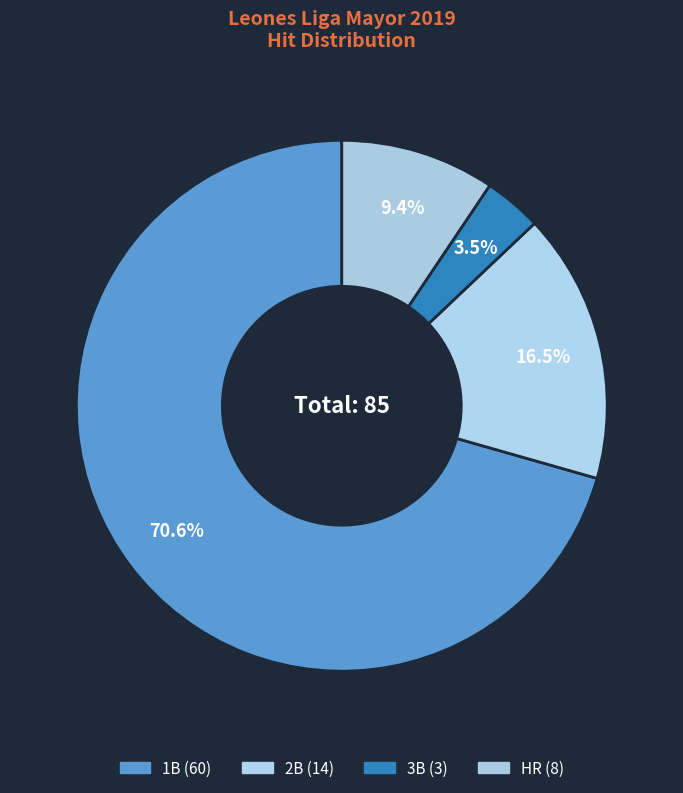

Is there any slice that represents more than half of the pie?

Yes